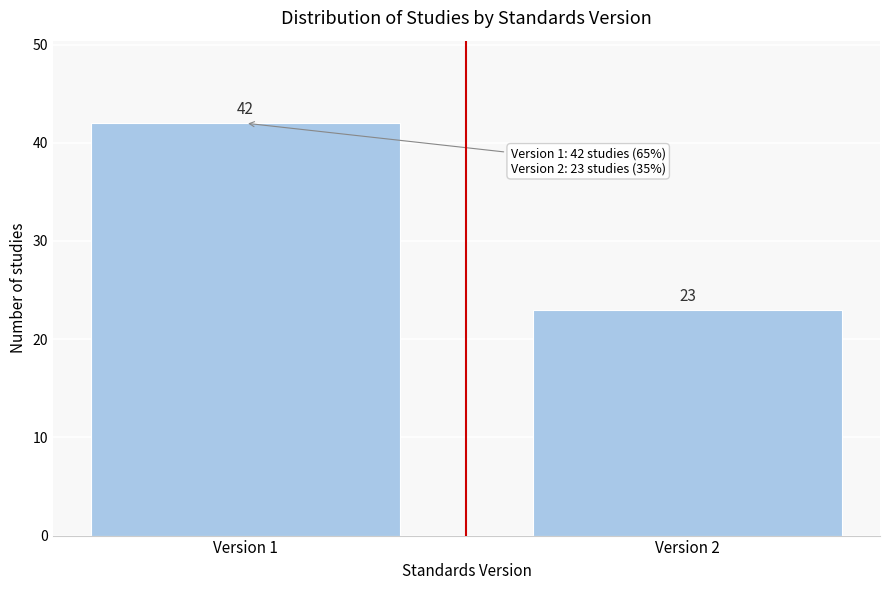

Reading left to right, list all the values displayed in this chart.

42	23